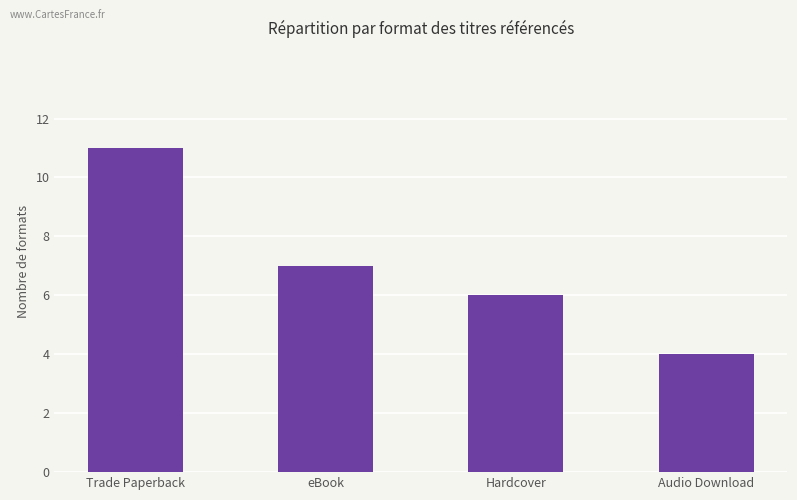

How many data points are less than 7?

2